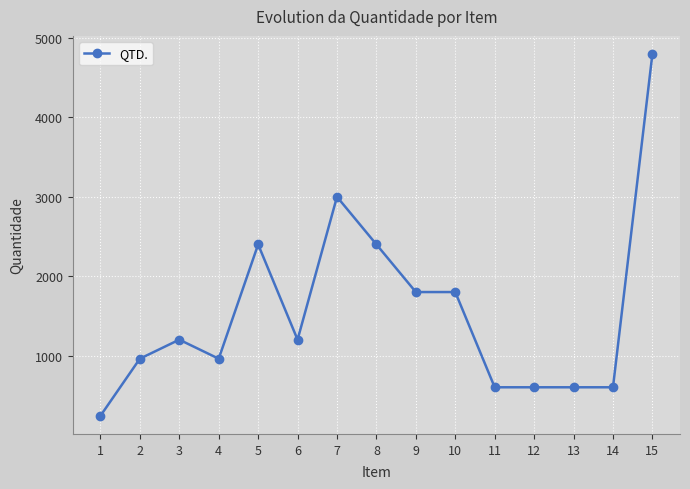

What is the ratio of the value at 3 to the value at 10?

0.7